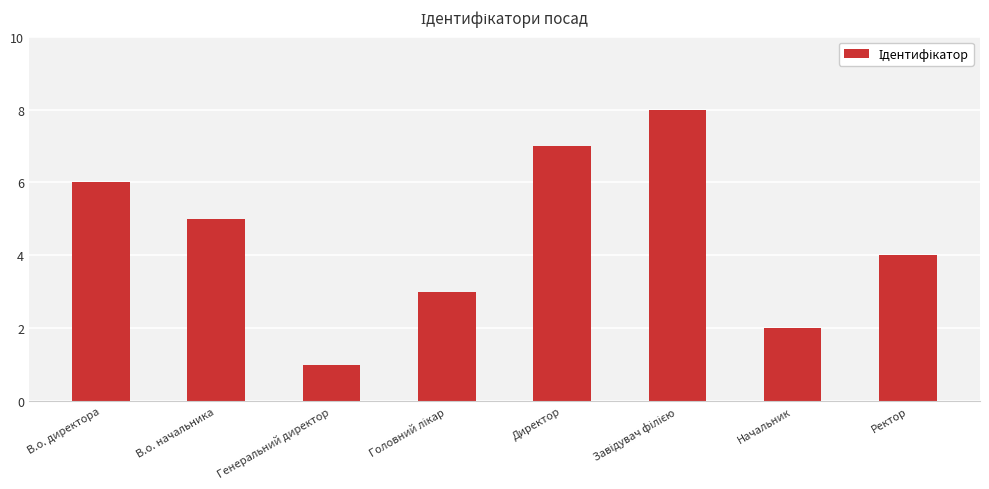

What is the difference between the maximum and second lowest values?

6